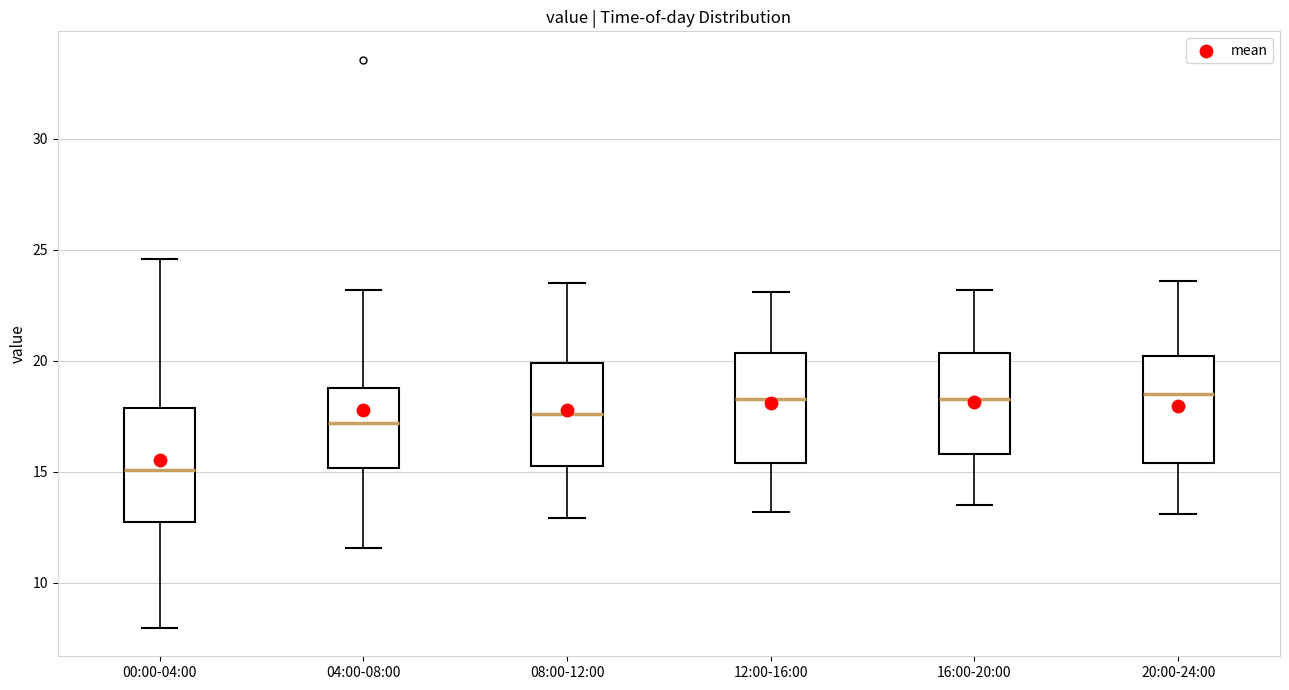

Reading left to right, transcribe this box plot: for each box, give where its median line is, the range the box spans, and where its two whiskers end, as read against the y-axis. The values are not printed on the chart, so give them approximately, as read against the axis.

00:00-04:00: median 15.0, box 12.5 to 18.0, whiskers 8.0 to 24.5
04:00-08:00: median 17.0, box 15.0 to 19.0, whiskers 11.5 to 23.0
08:00-12:00: median 17.5, box 15.5 to 20.0, whiskers 13.0 to 23.5
12:00-16:00: median 18.5, box 15.5 to 20.5, whiskers 13.0 to 23.0
16:00-20:00: median 18.5, box 16.0 to 20.5, whiskers 13.5 to 23.0
20:00-24:00: median 18.5, box 15.5 to 20.0, whiskers 13.0 to 23.5